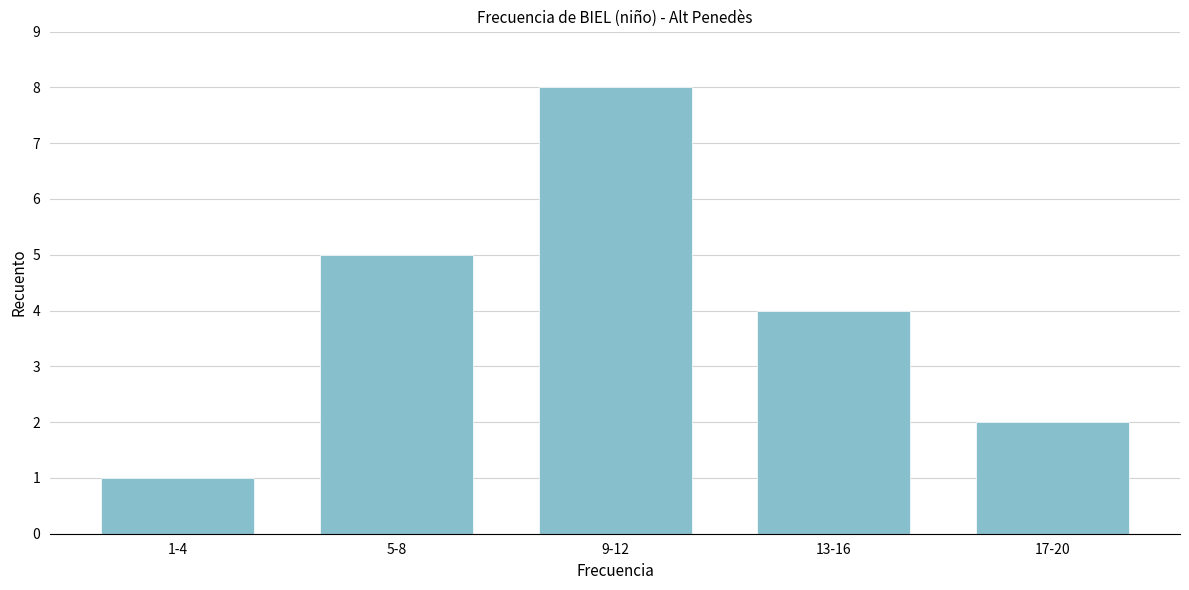

Reading left to right, transcribe all the data shown in this chart.

1-4=1	5-8=5	9-12=8	13-16=4	17-20=2